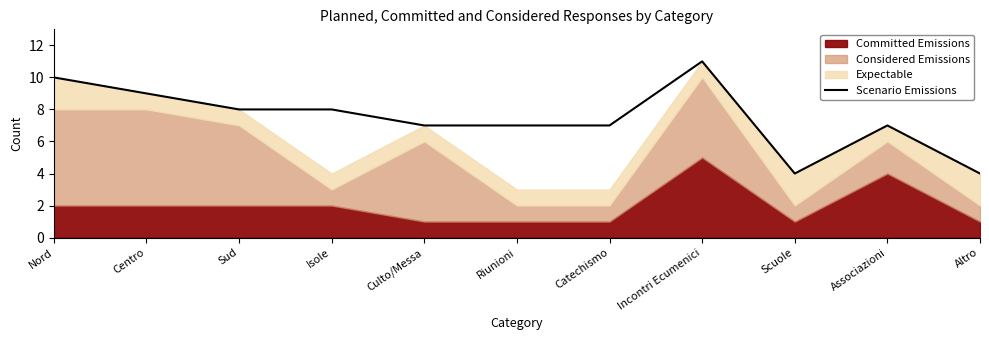

How many points are lower than both their immediate neighbors (excluding endpoints)?

1